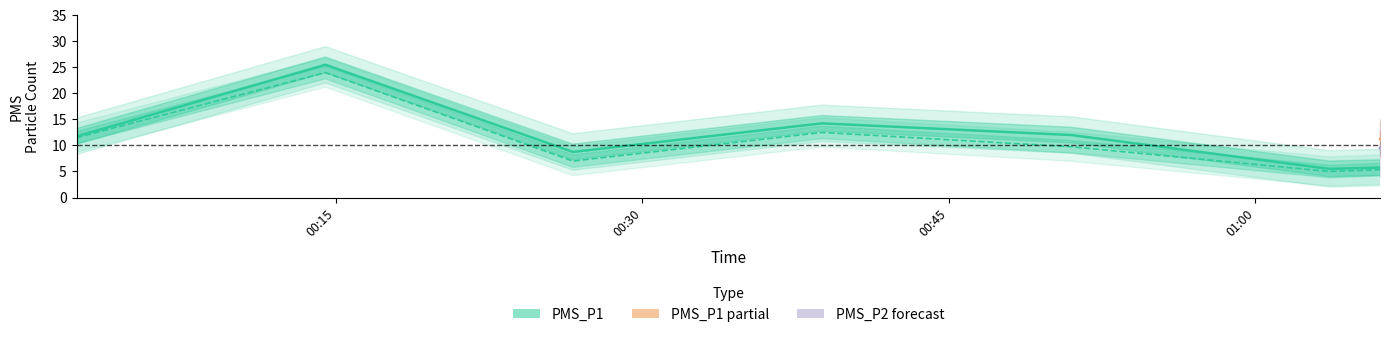

How many lines are shown in the chart?

3